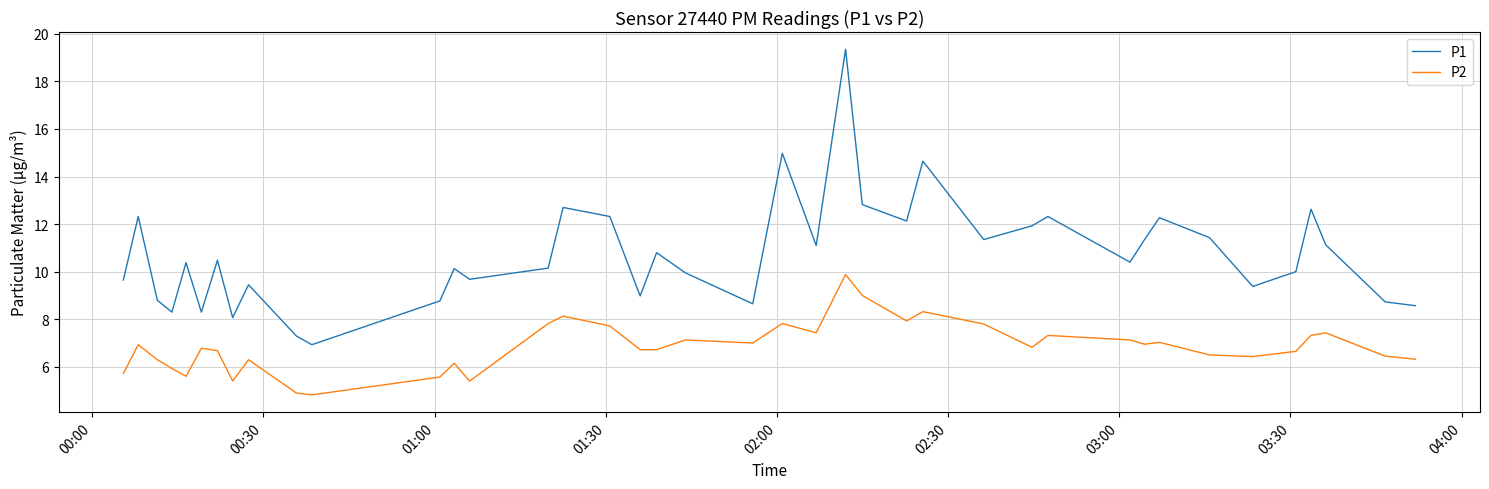

True or false: P1 and P2 cross at least once.

False